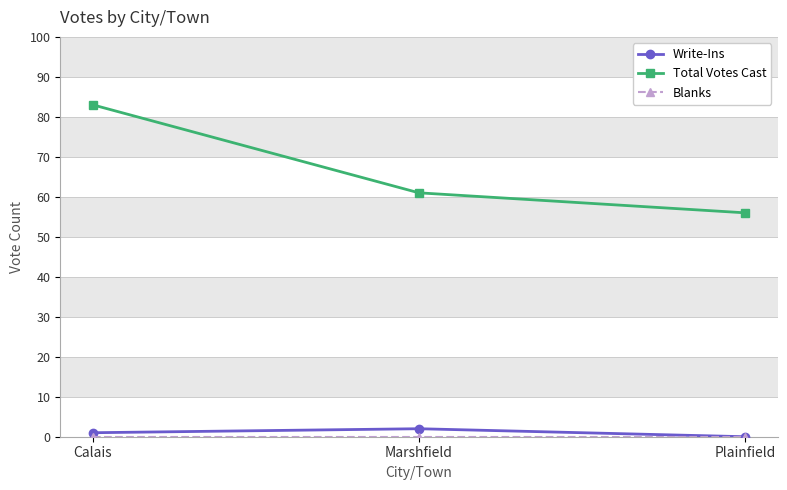

The value of Total Votes Cast at Calais is 83. True or false?

True